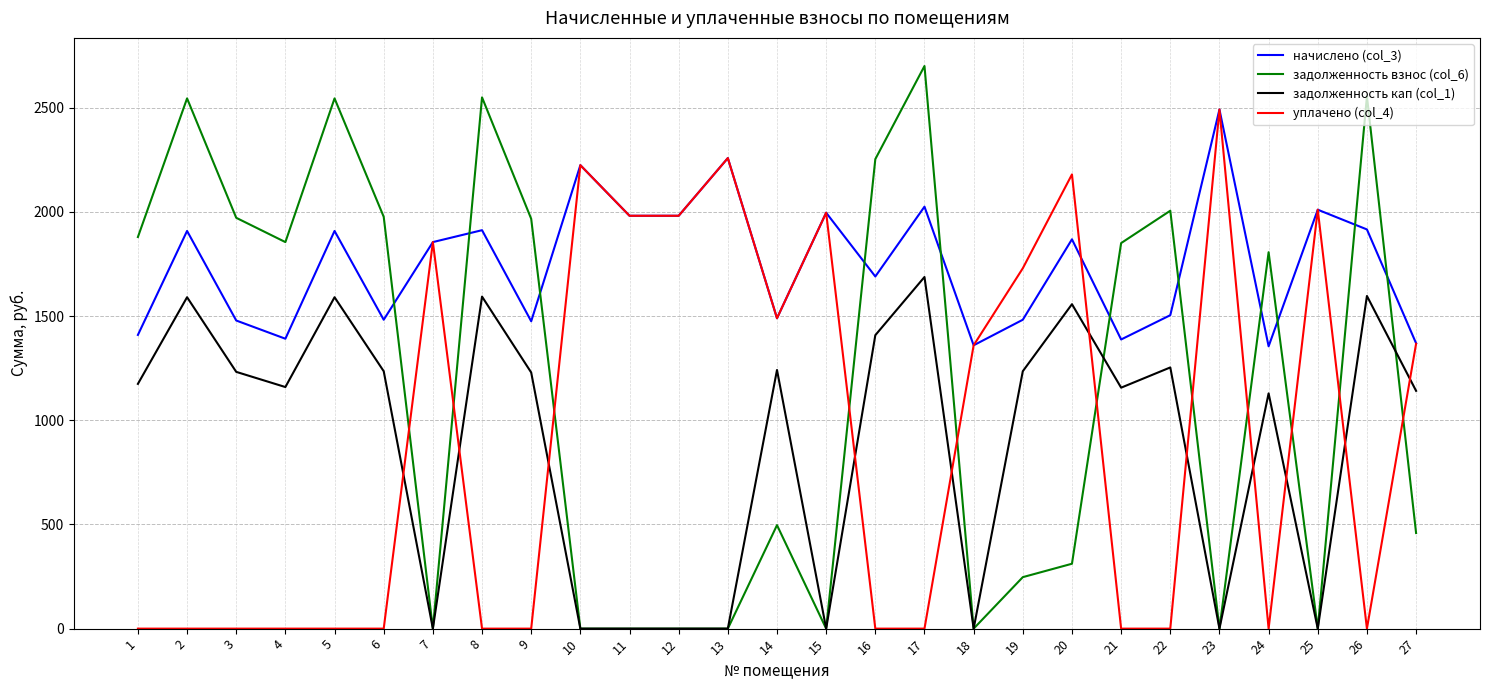

How many times do задолженность взнос (col_6) and уплачено (col_4) cross each other?

11